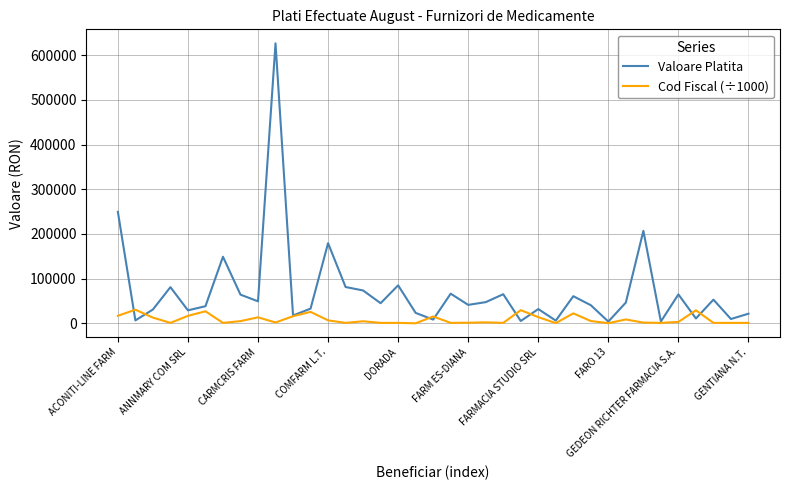

Which series has the widest spread of values?

Valoare Platita